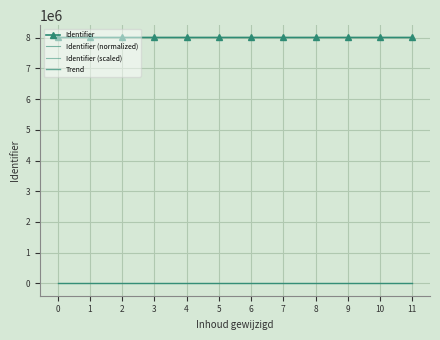

Between 6 and 10, which series saw the biggest shift?

Identifier